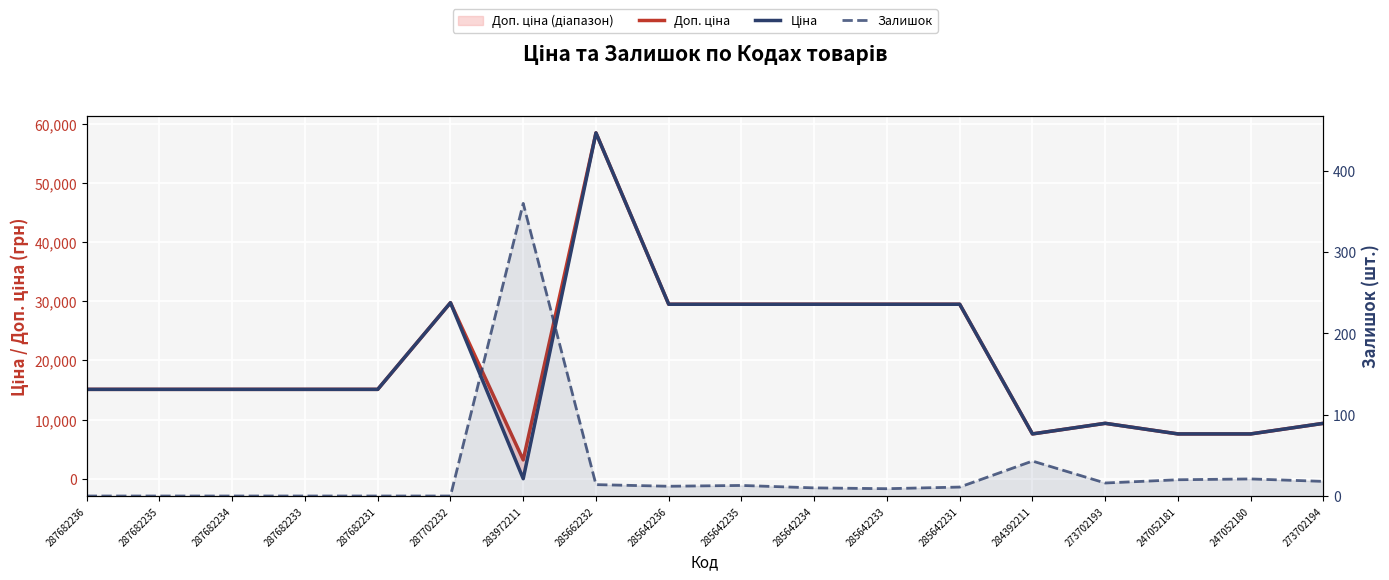

Reading right to left, extract all data points from this chart.

Доп. ціна: 273702194=9384.0	247052180=7596.5	247052181=7596.5	273702193=9384.0	284392211=7596.5	285642231=29491.5	285642233=29491.5	285642234=29491.5	285642235=29491.5	285642236=29491.5	285662232=58426.5	283972211=3205.0	287702232=29747.2	287682231=15120.0	287682233=15120.0	287682234=15120.0	287682235=15120.0	287682236=15120.0
Ціна: 273702194=9384.0	247052180=7596.5	247052181=7596.5	273702193=9384.0	284392211=7596.5	285642231=29491.5	285642233=29491.5	285642234=29491.5	285642235=29491.5	285642236=29491.5	285662232=58426.5	283972211=32.0	287702232=29747.2	287682231=15120.0	287682233=15120.0	287682234=15120.0	287682235=15120.0	287682236=15120.0
Залишок: 273702194=18.0	247052180=21.0	247052181=20.0	273702193=16.0	284392211=43.0	285642231=11.0	285642233=9.0	285642234=10.0	285642235=13.0	285642236=12.0	285662232=14.0	283972211=360.0	287702232=0.0	287682231=0.0	287682233=0.0	287682234=0.0	287682235=0.0	287682236=0.0